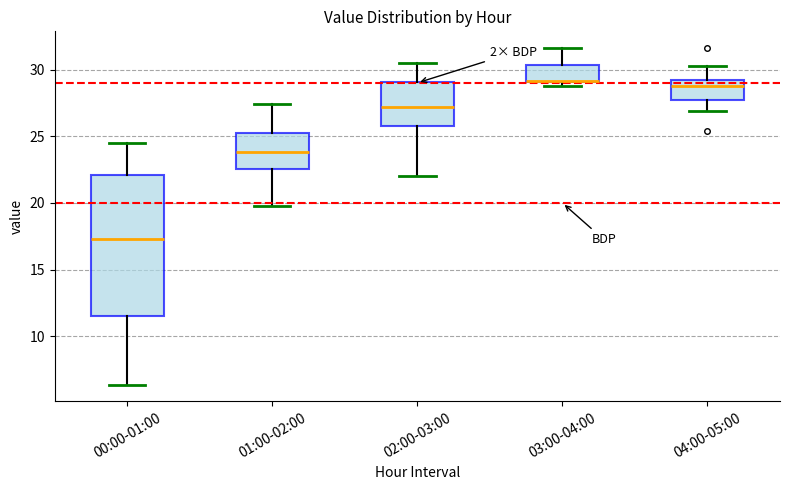

Reading left to right, transcribe this box plot: for each box, give where its median line is, the range the box spans, and where its two whiskers end, as read against the y-axis. The values are not printed on the chart, so give them approximately, as read against the axis.

00:00-01:00: median 17.5, box 11.5 to 22.0, whiskers 6.5 to 24.5
01:00-02:00: median 24.0, box 22.5 to 25.0, whiskers 20.0 to 27.5
02:00-03:00: median 27.0, box 25.5 to 29.0, whiskers 22.0 to 30.5
03:00-04:00: median 29.0 (drawn on the box's lower edge), box 29.0 to 30.5, whiskers 29.0 (just below the box's lower edge) to 31.5
04:00-05:00: median 29.0 (just below the box's upper edge), box 27.5 to 29.0, whiskers 27.0 to 30.5